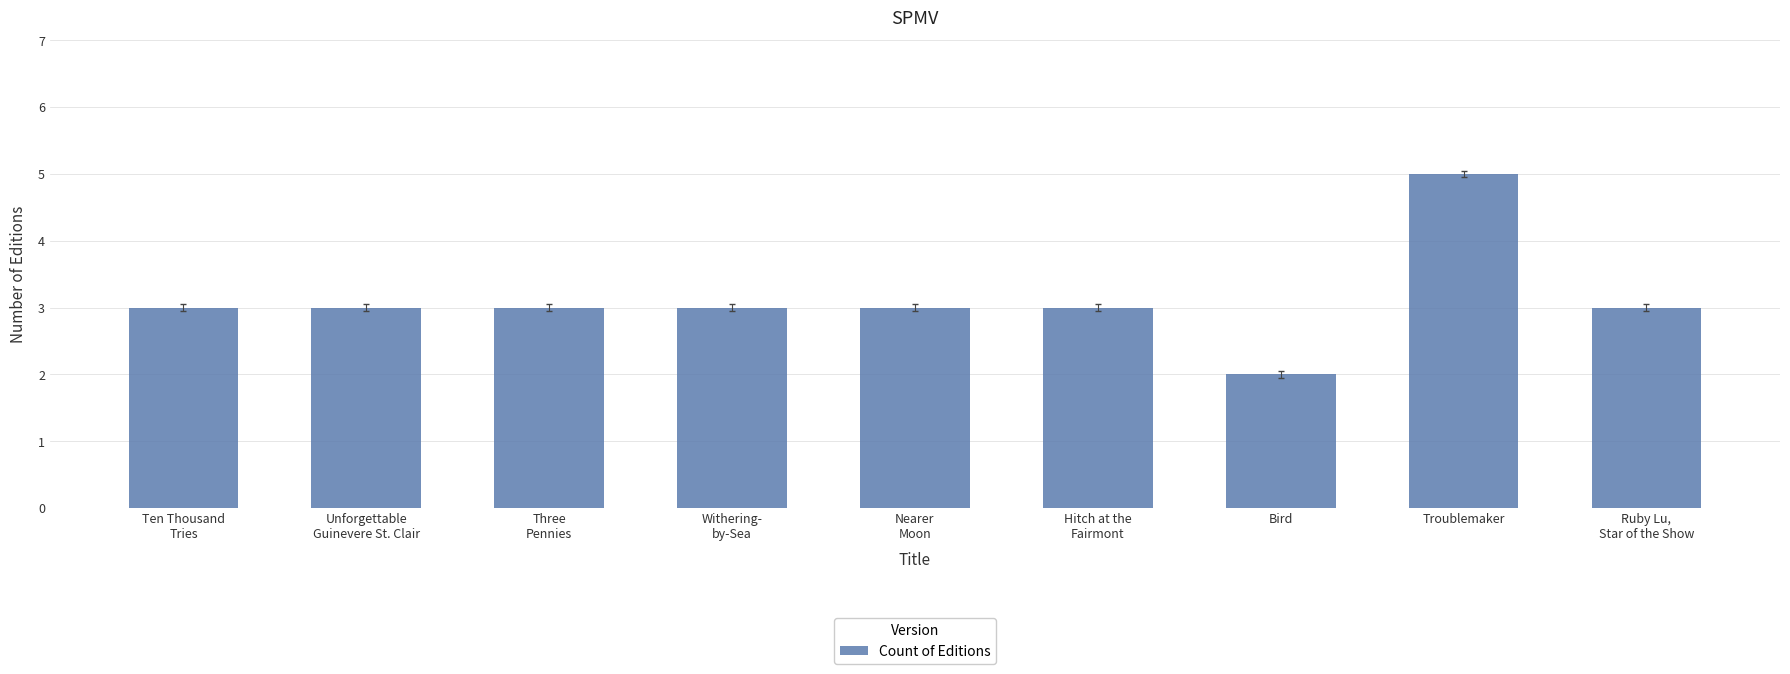

How many values are between 3 and 4?

7